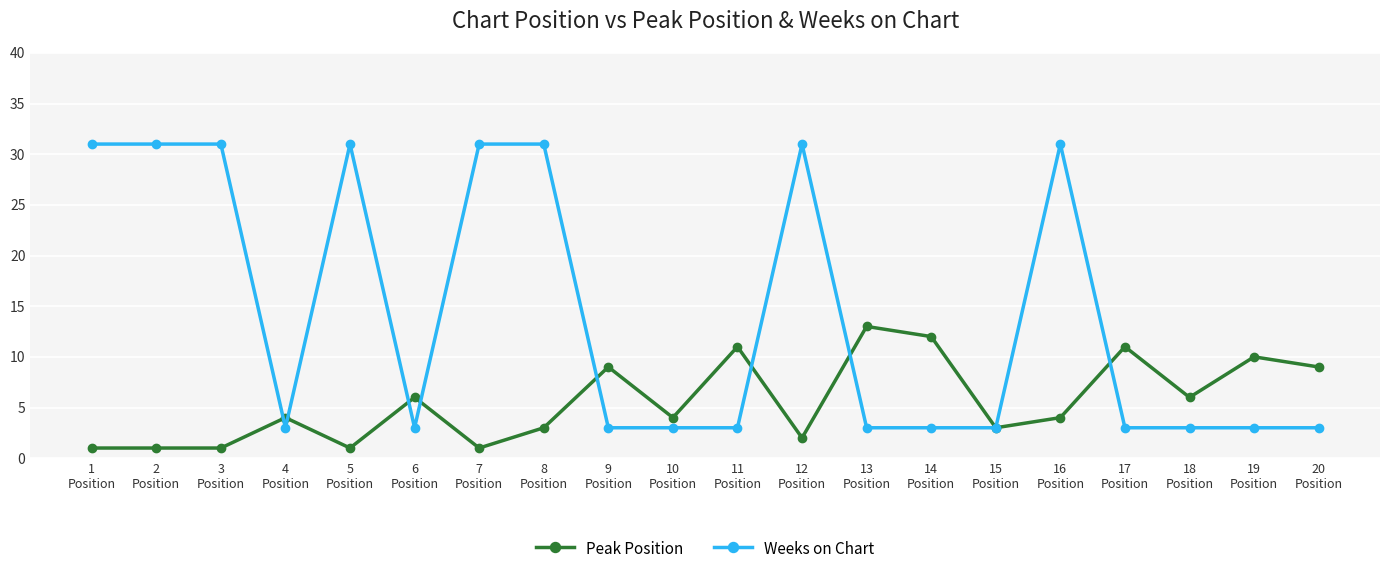

What is the smallest value displayed?

1